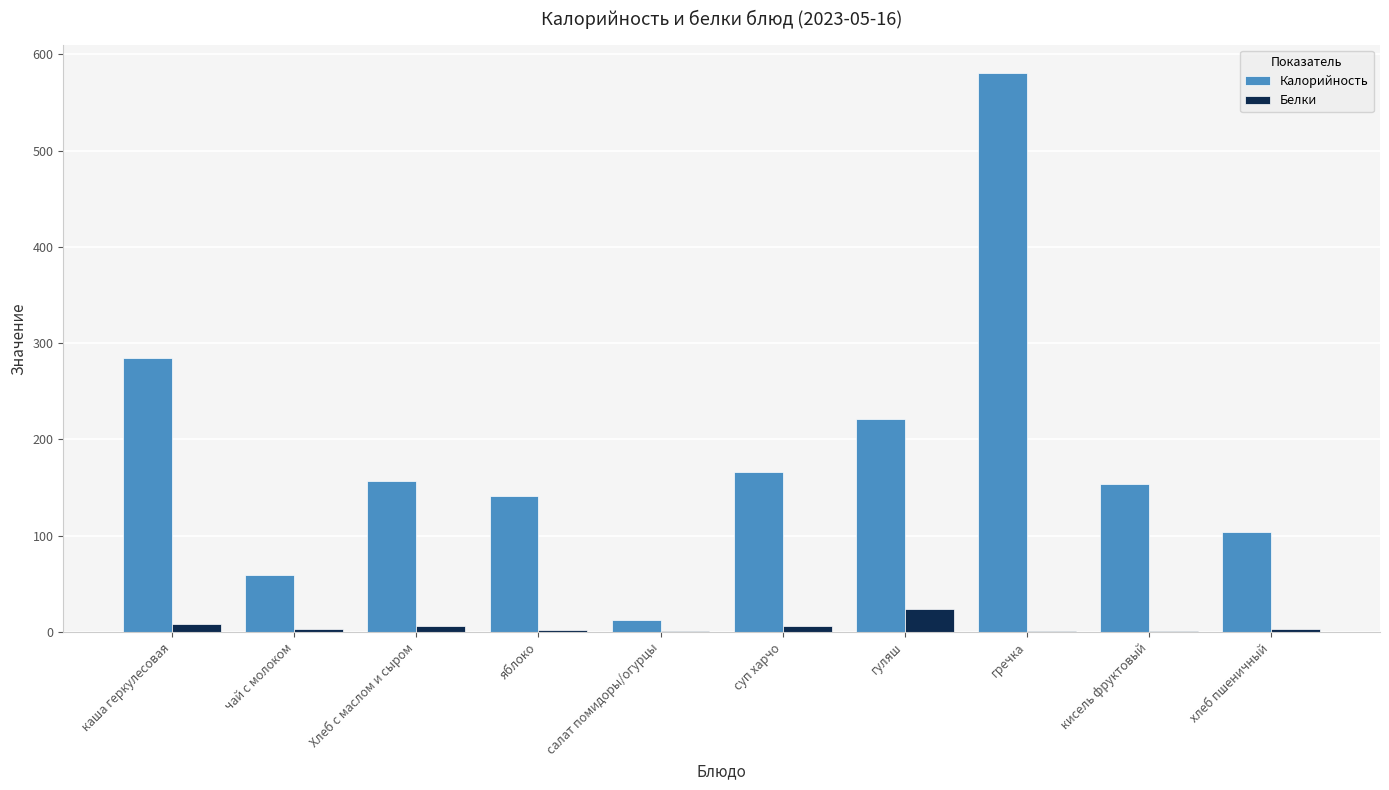

True or false: Калорийность has a value of 154 at кисель фруктовый.

True